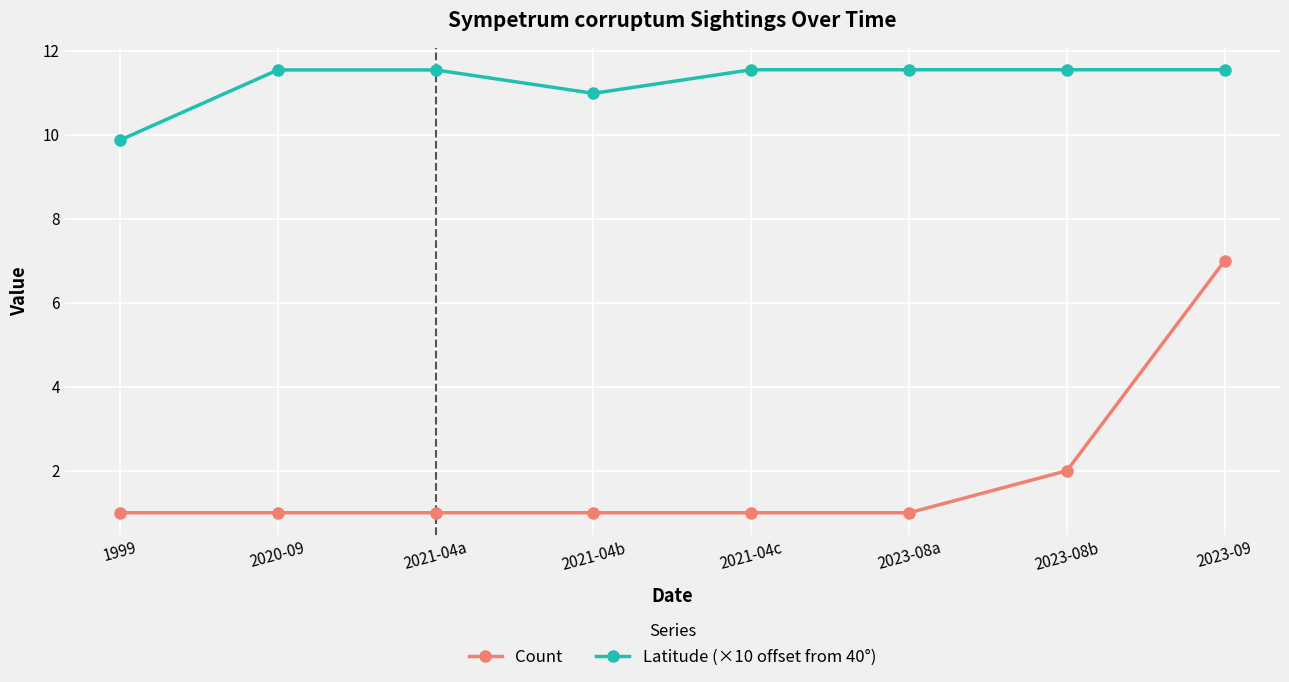

True or false: Count and Latitude (×10 offset from 40°) cross at least once.

False